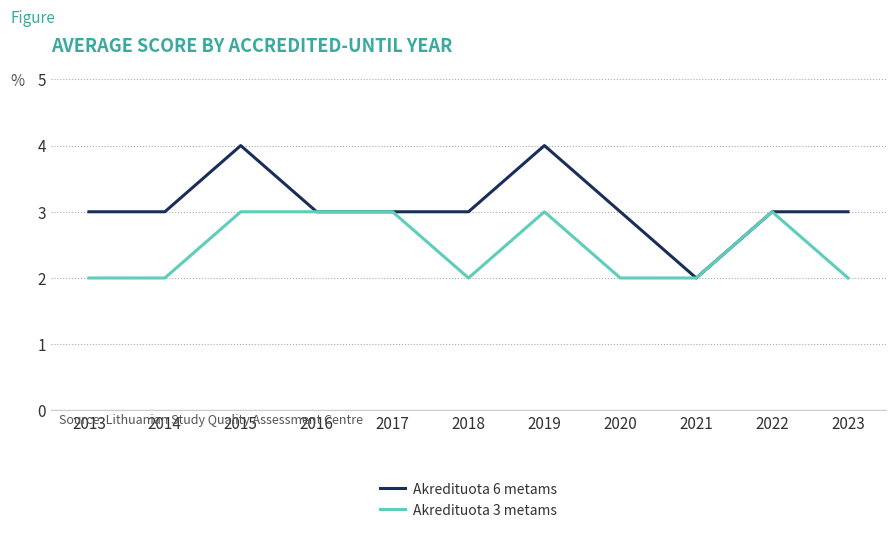

Reading right to left, transcribe all the data shown in this chart.

Akredituota 6 metams: 3	3	2	3	4	3	3	3	4	3	3
Akredituota 3 metams: 2	3	2	2	3	2	3	3	3	2	2